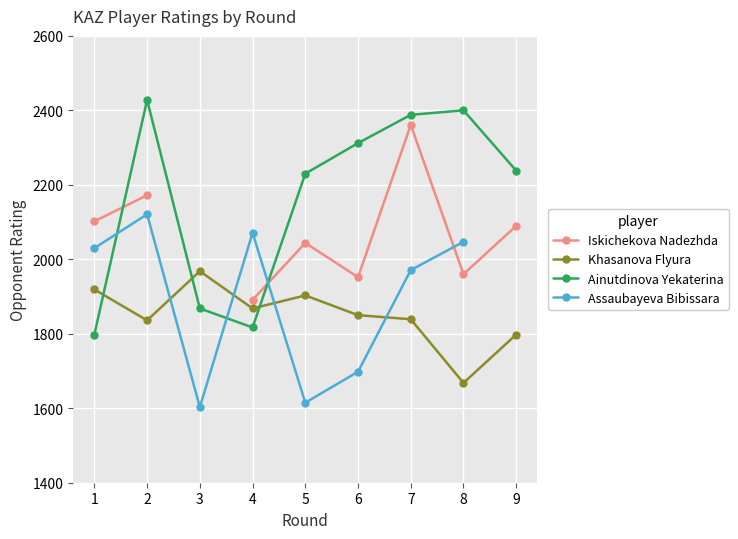

The Iskichekova Nadezhda series shows 2102.0 at 1. True or false?

True